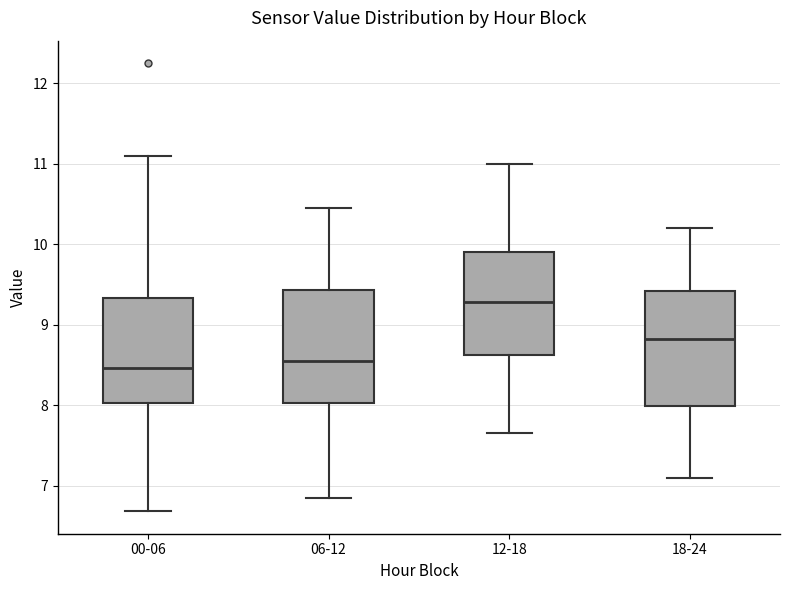

Which box has the highest median line?

12-18